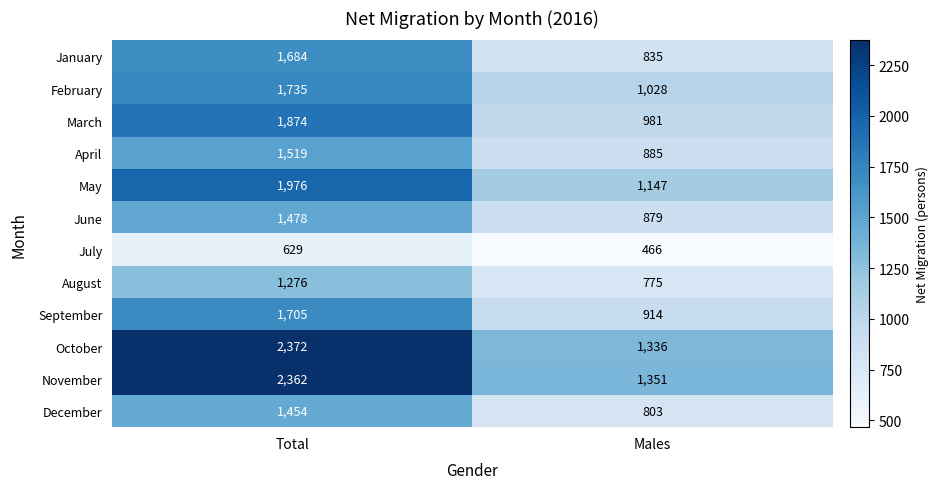

What is the maximum value shown in the chart?

2372